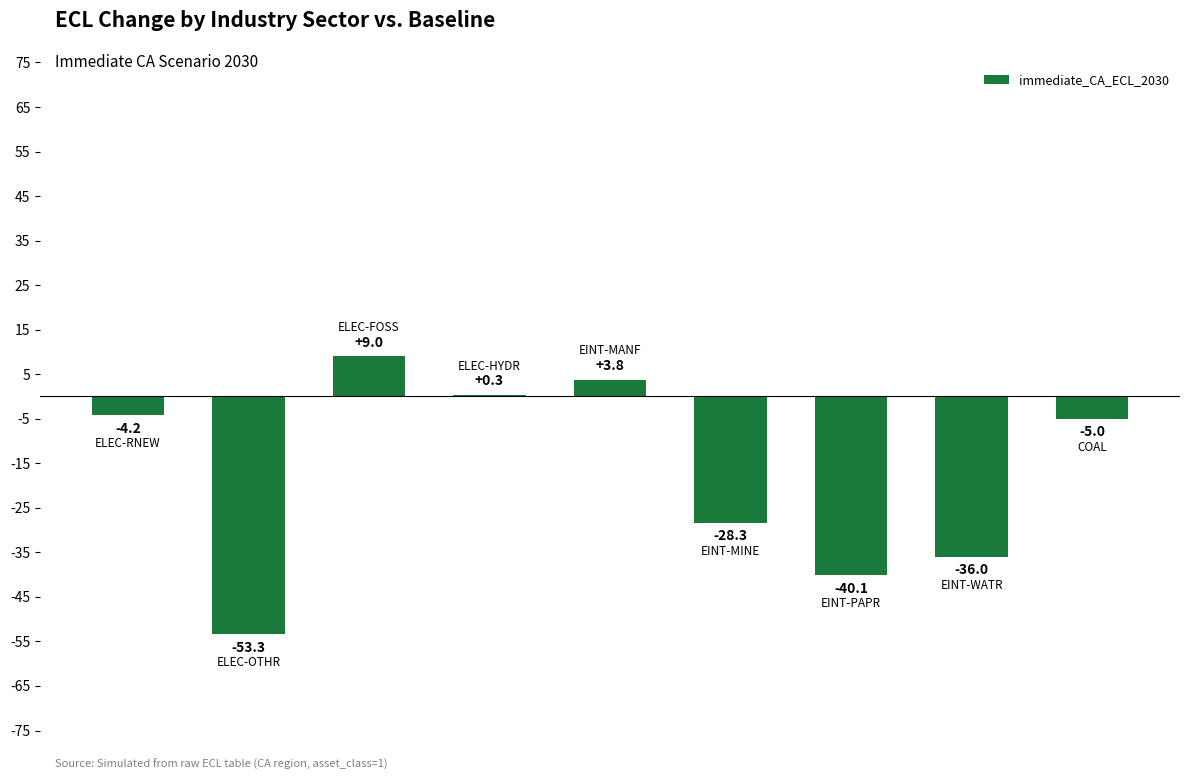

What is the average value?

-17.1